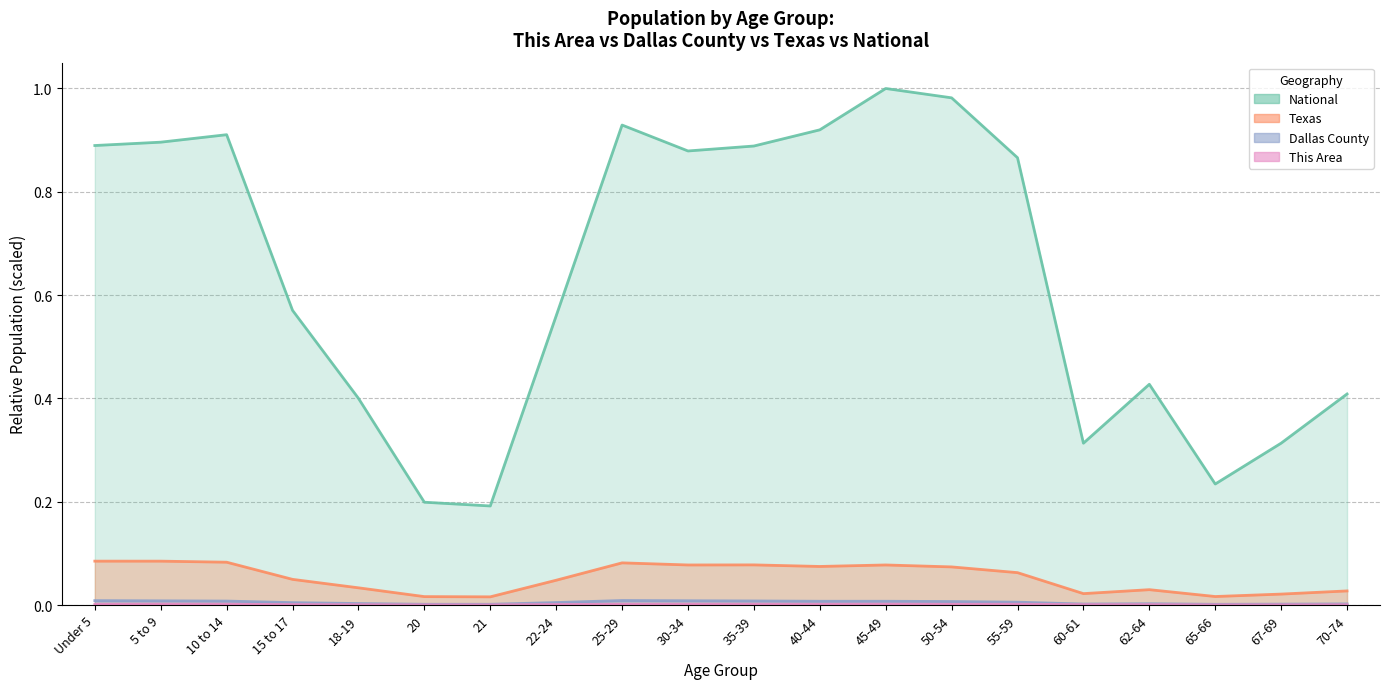

How many This Area values are between 0 and 1?

20